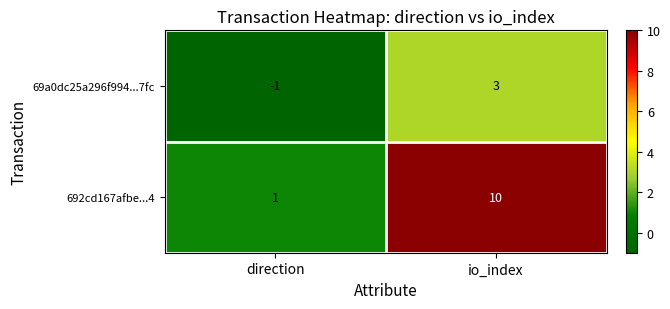

How many series are shown in this chart?

2